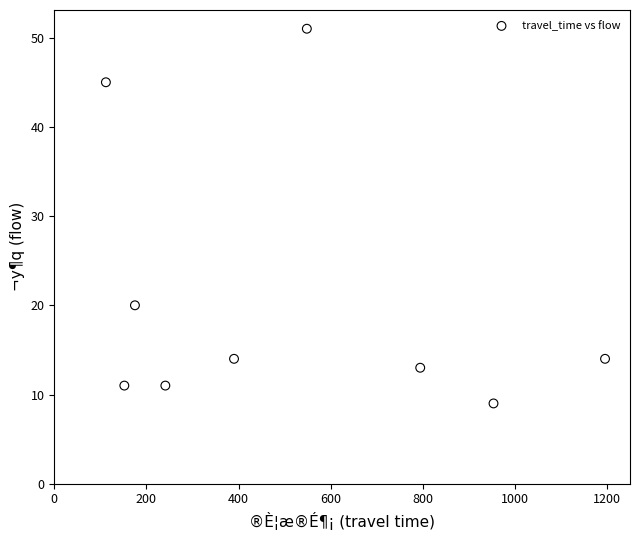

What Y value in the scatter plot is closest to 30?

20